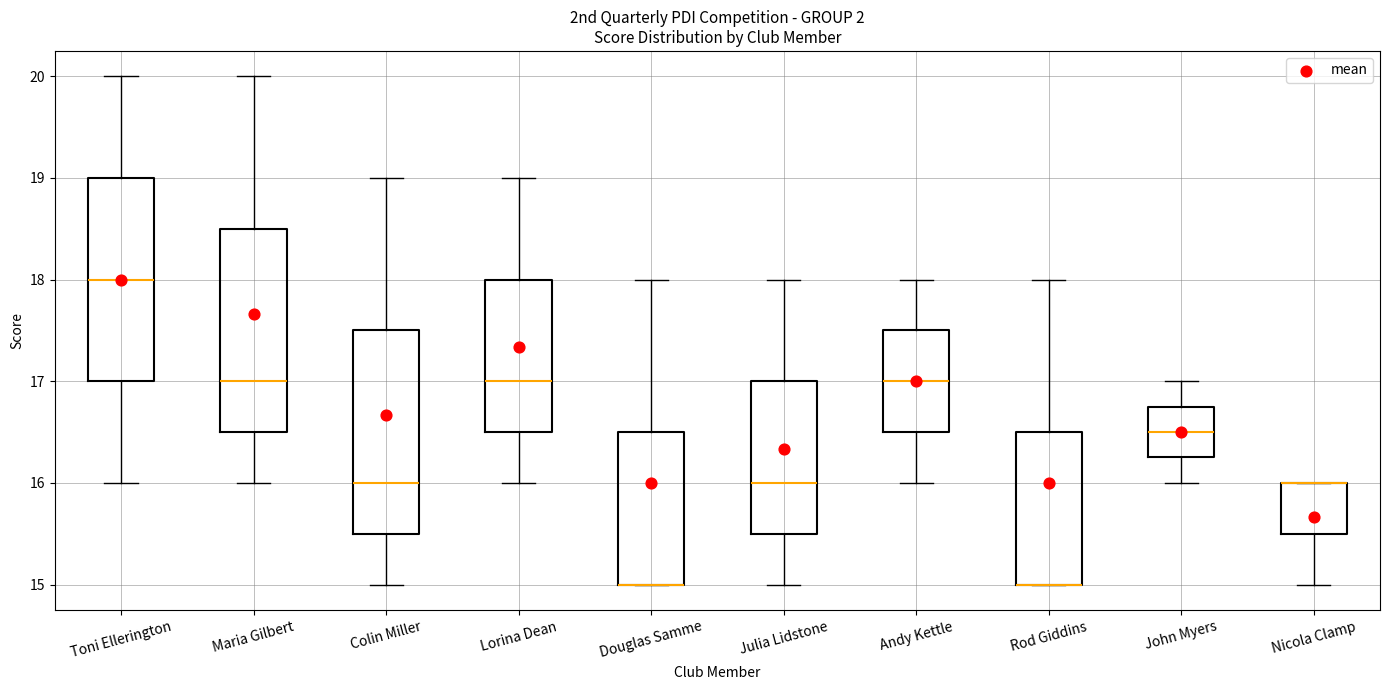

Reading left to right, transcribe this box plot: for each box, give where its median line is, the range the box spans, and where its two whiskers end, as read against the y-axis. The values are not printed on the chart, so give them approximately, as read against the axis.

Toni Ellerington: median 18.0, box 17.0 to 19.0, whiskers 16.0 to 20.0
Maria Gilbert: median 17.0, box 16.5 to 18.5, whiskers 16.0 to 20.0
Colin Miller: median 16.0, box 15.5 to 17.5, whiskers 15.0 to 19.0
Lorina Dean: median 17.0, box 16.5 to 18.0, whiskers 16.0 to 19.0
Douglas Samme: median 15.0 (drawn on the box's lower edge), box 15.0 to 16.5, whiskers 15.0 to 18.0
Julia Lidstone: median 16.0, box 15.5 to 17.0, whiskers 15.0 to 18.0
Andy Kettle: median 17.0, box 16.5 to 17.5, whiskers 16.0 to 18.0
Rod Giddins: median 15.0 (drawn on the box's lower edge), box 15.0 to 16.5, whiskers 15.0 to 18.0
John Myers: median 16.5, box 16.3 to 16.8, whiskers 16.0 to 17.0
Nicola Clamp: median 16.0 (drawn on the box's upper edge), box 15.5 to 16.0, whiskers 15.0 to 16.0